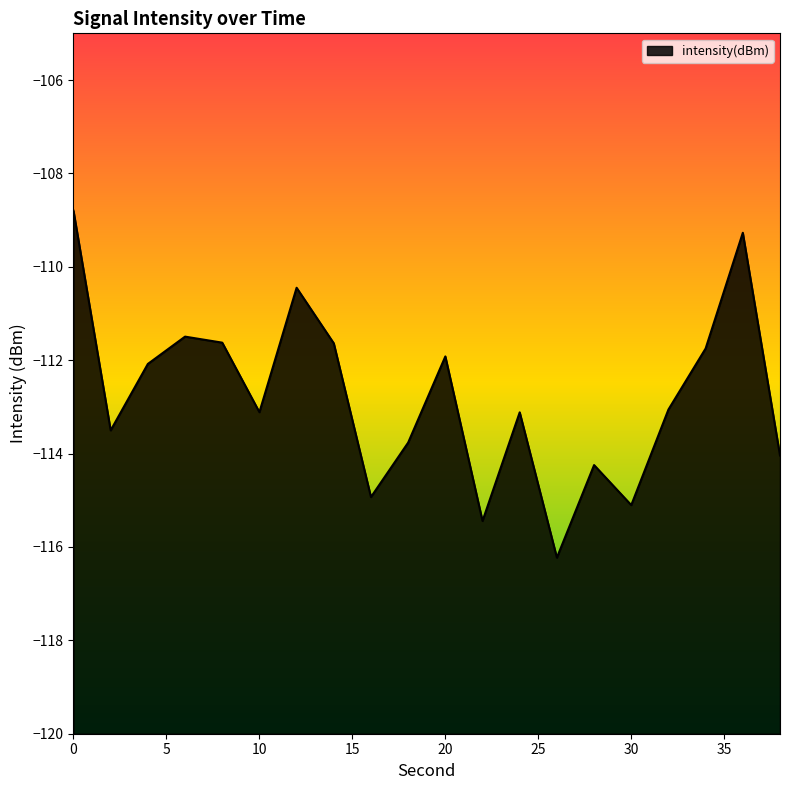

Is it true that the value at 30 is -161.4?

False